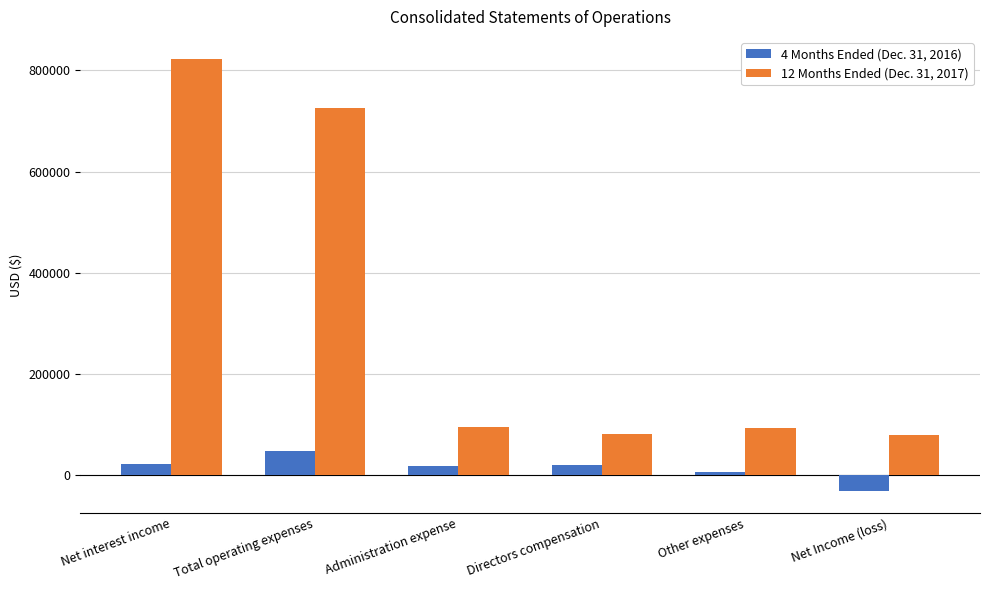

How many values in 4 Months Ended (Dec. 31, 2016) are below zero?

1